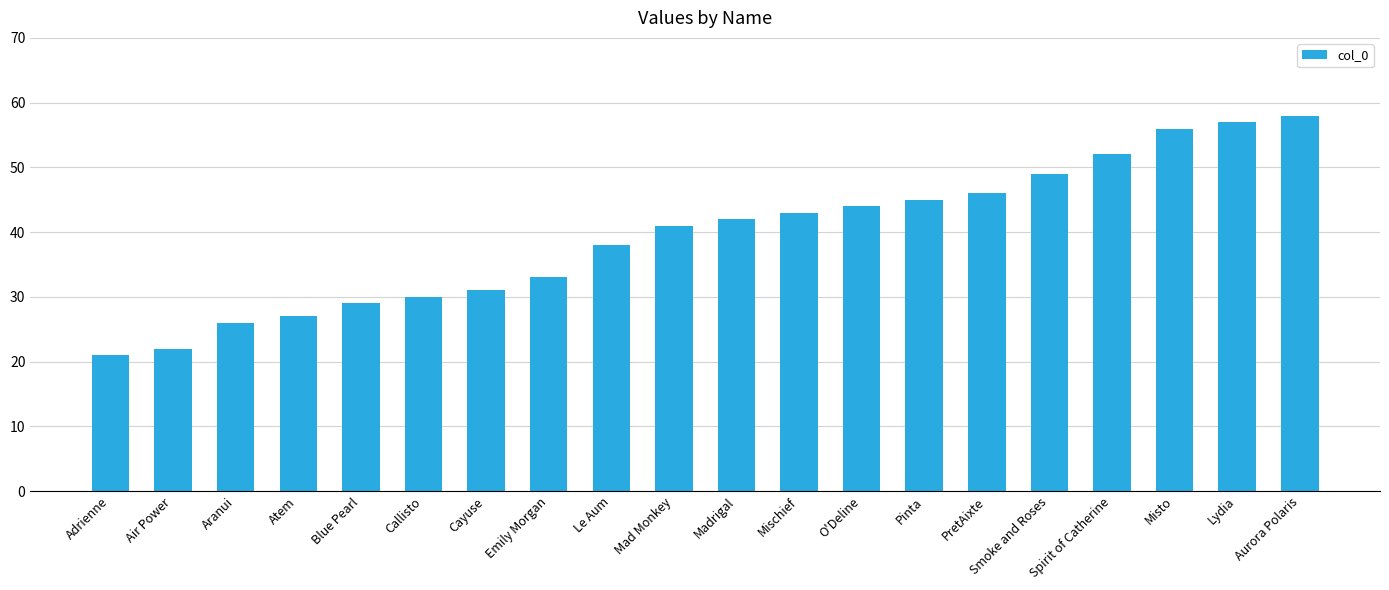

What is the sum of all values?

790